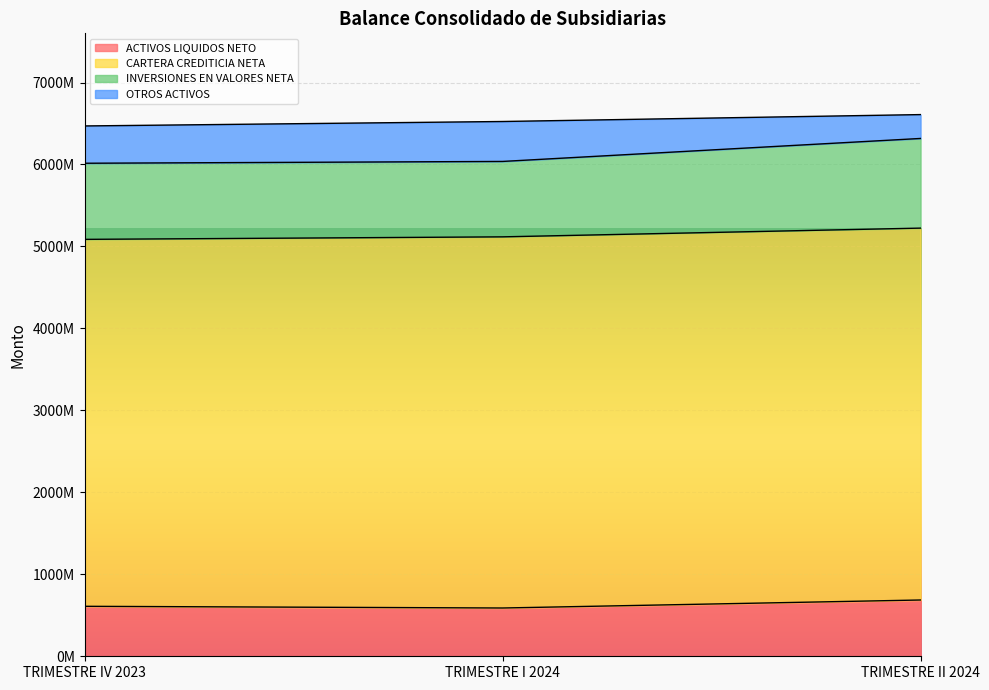

What is the label of the 3rd point from the left?

TRIMESTRE II 2024